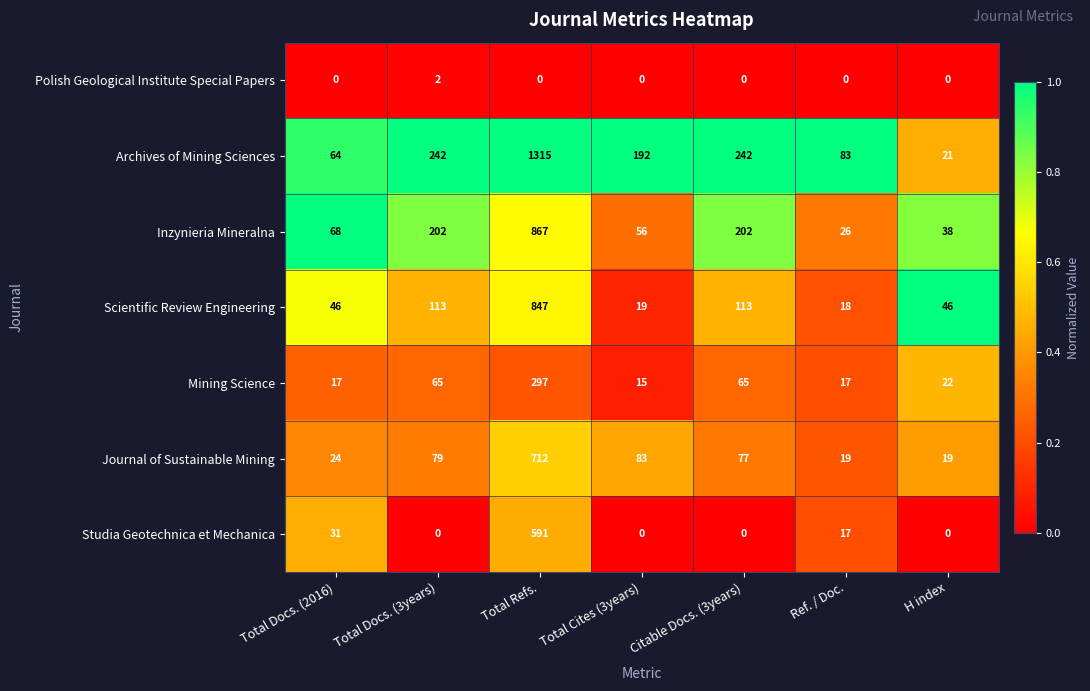

The value of Scientific Review Engineering at Total Docs. (3years) is 113. True or false?

True